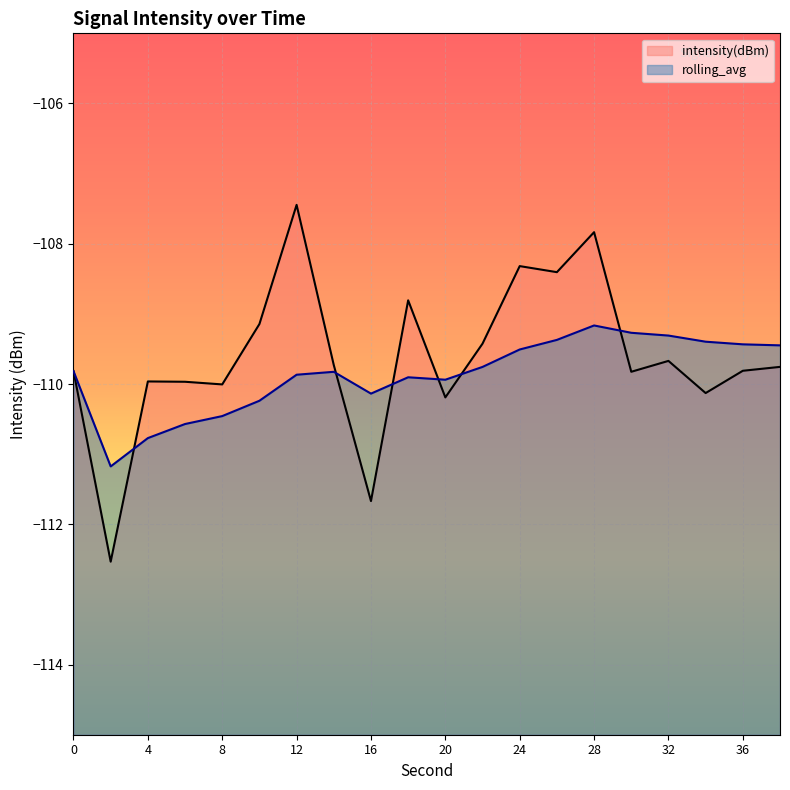

What value does the rolling_avg series have at 6?

-110.6